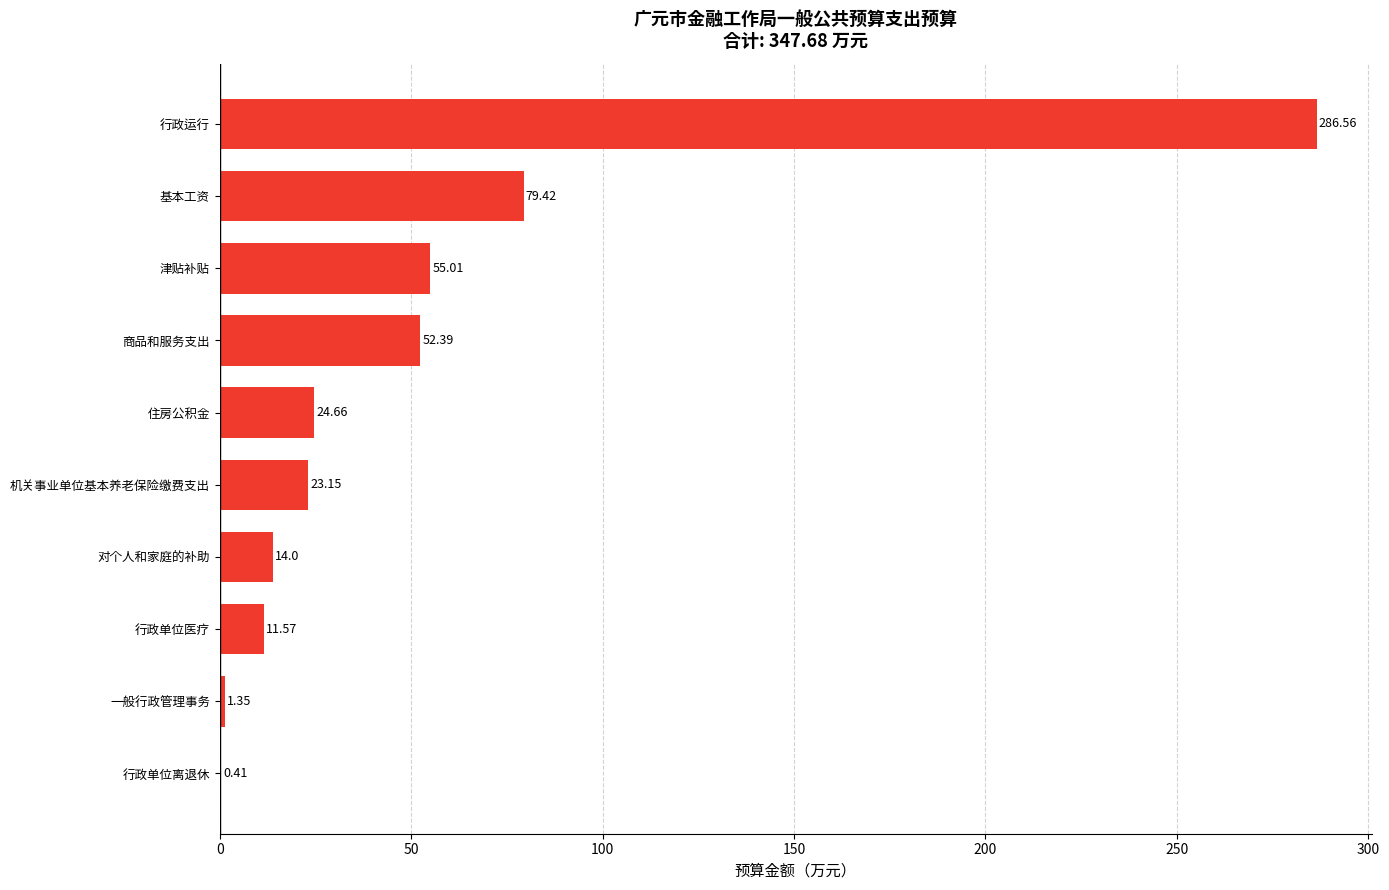

Which has a higher value, 商品和服务支出 or 行政运行?

行政运行